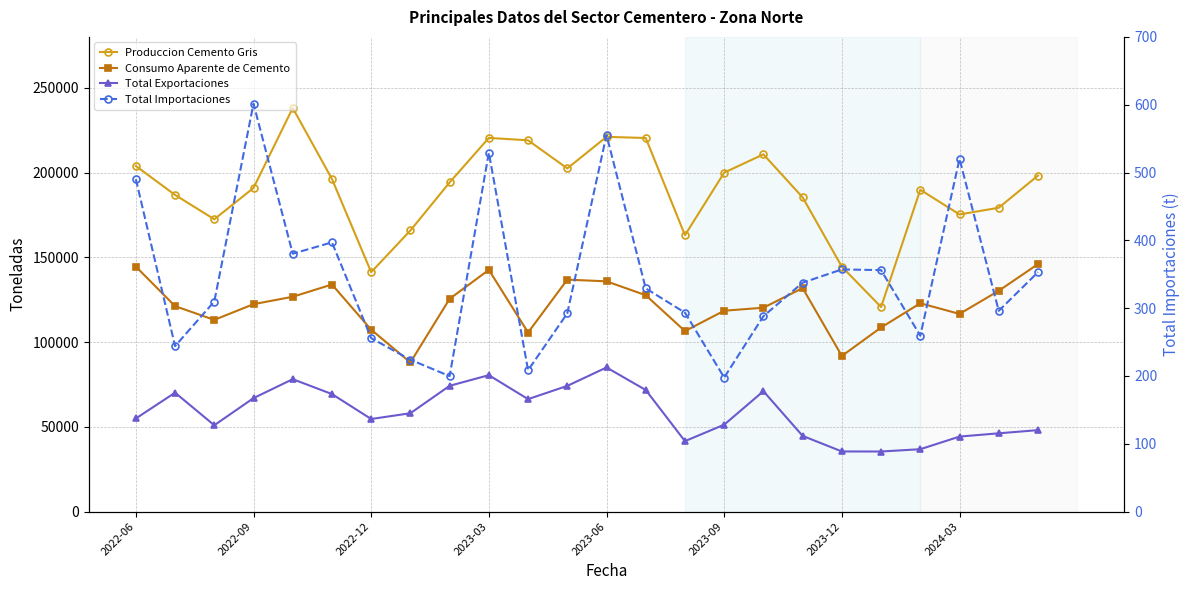

How many data points in Total Exportaciones are less than 58007?

12